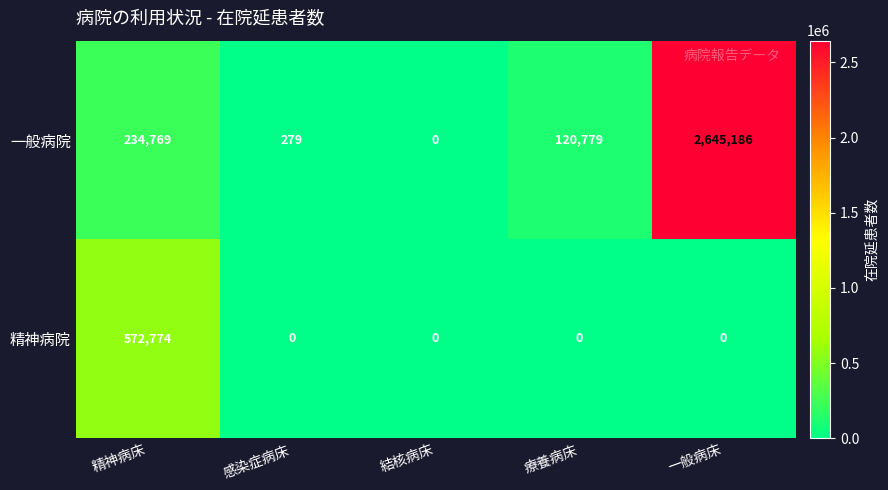

At which label is 一般病院 closest to 1322593?

精神病床